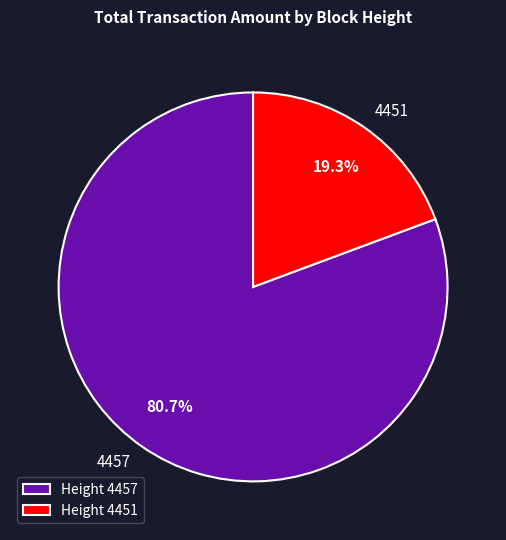

Approximately how many times larger is the value at 4451 compared to 4457?

0.2